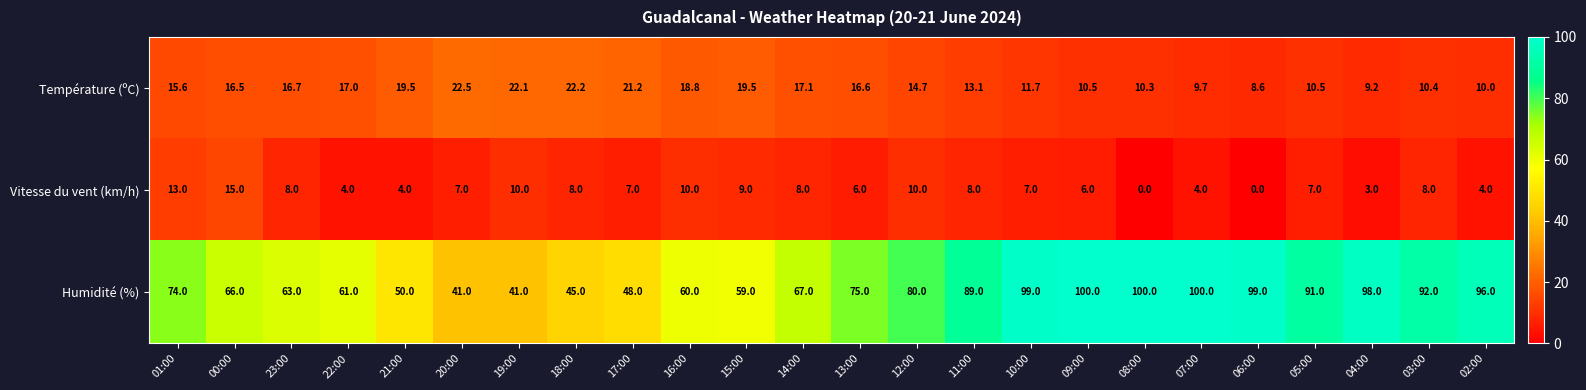

Which series changed the most between 23:00 and 07:00?

Humidité (%)